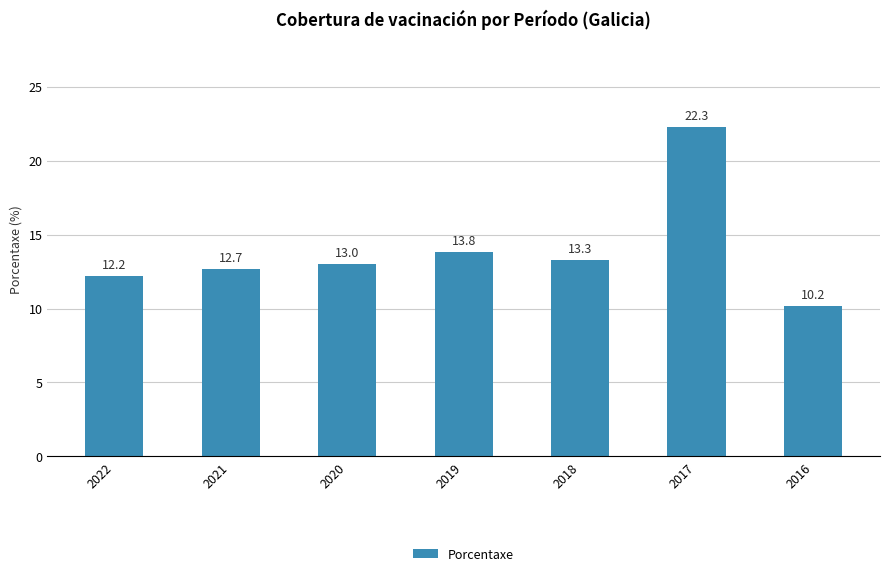

How many categories are shown in the chart?

7